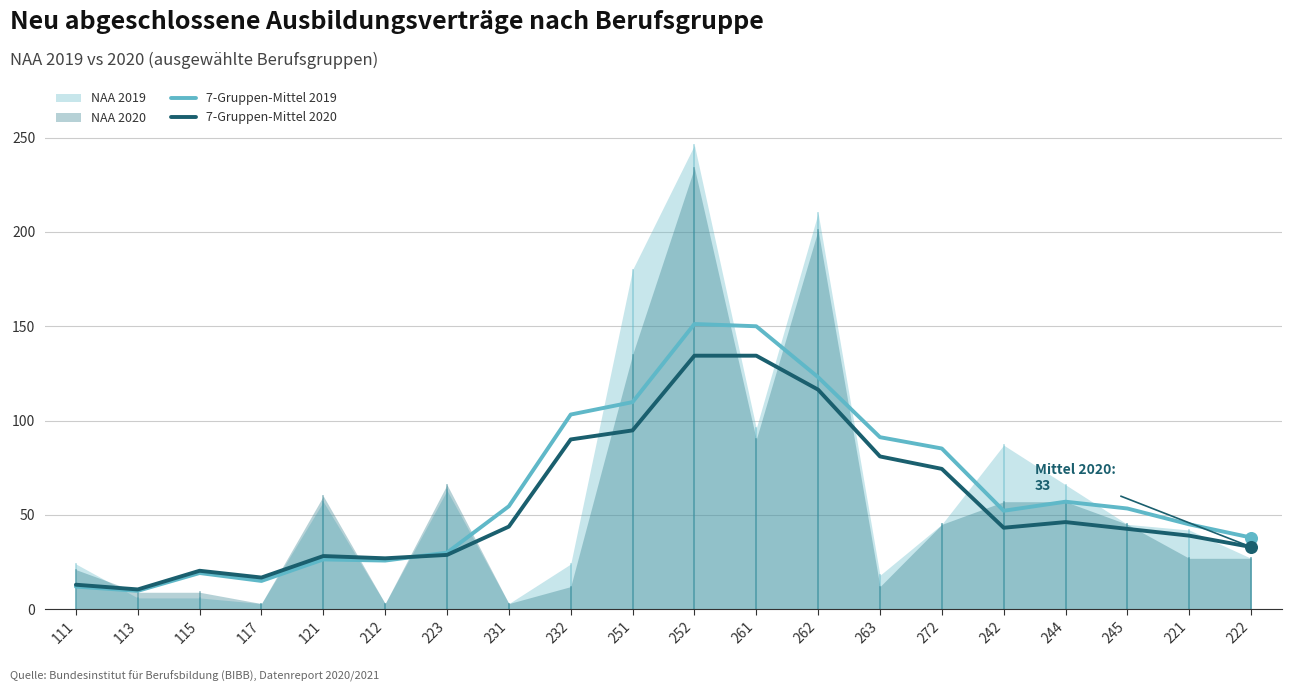

Is it true that 7-Gruppen-Mittel 2019 equals 123.0 at 262?

True